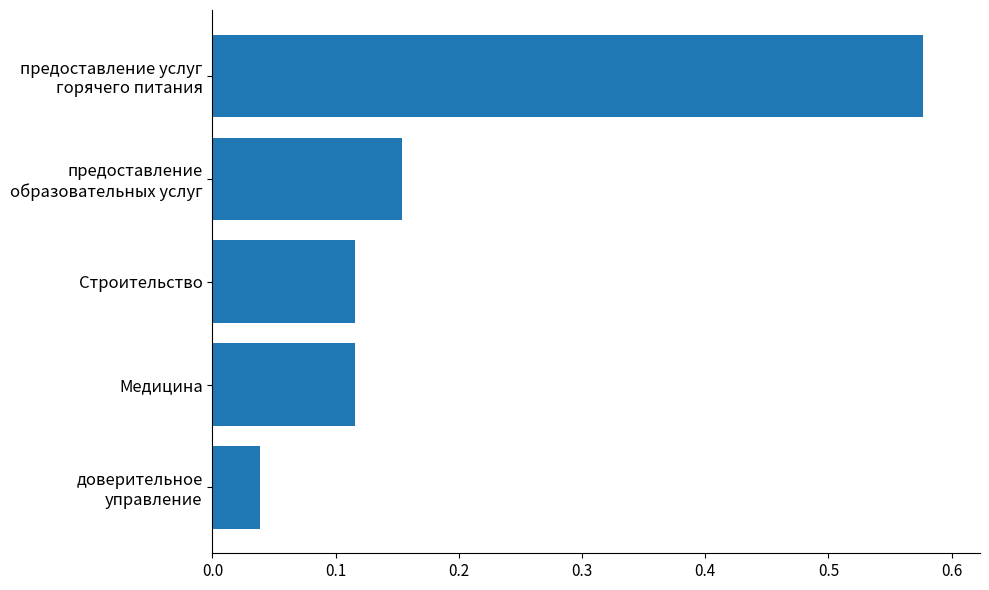

The value at Медицина is 0.2. True or false?

False